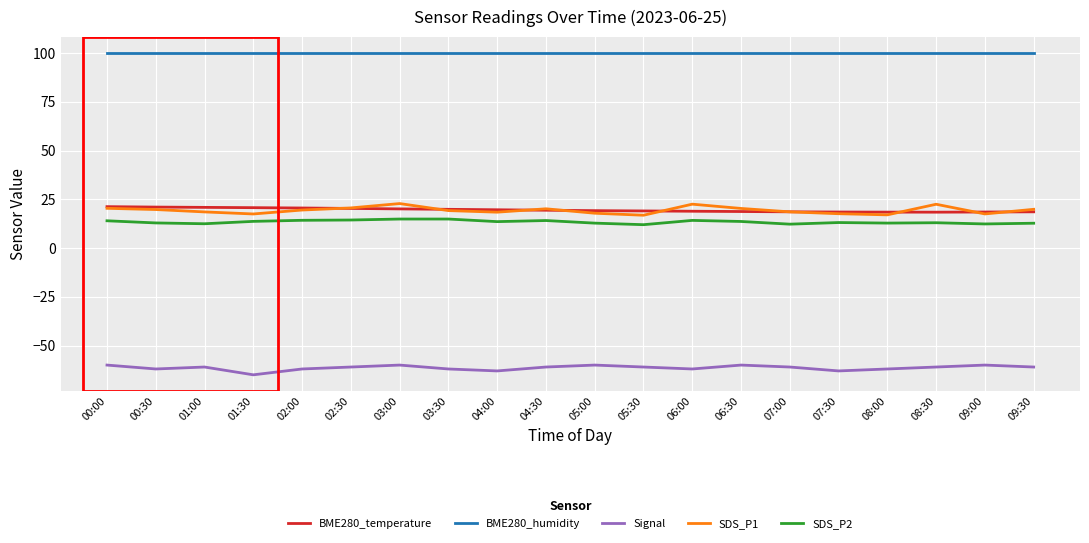

What is the lowest value of the BME280_humidity series?

100.0